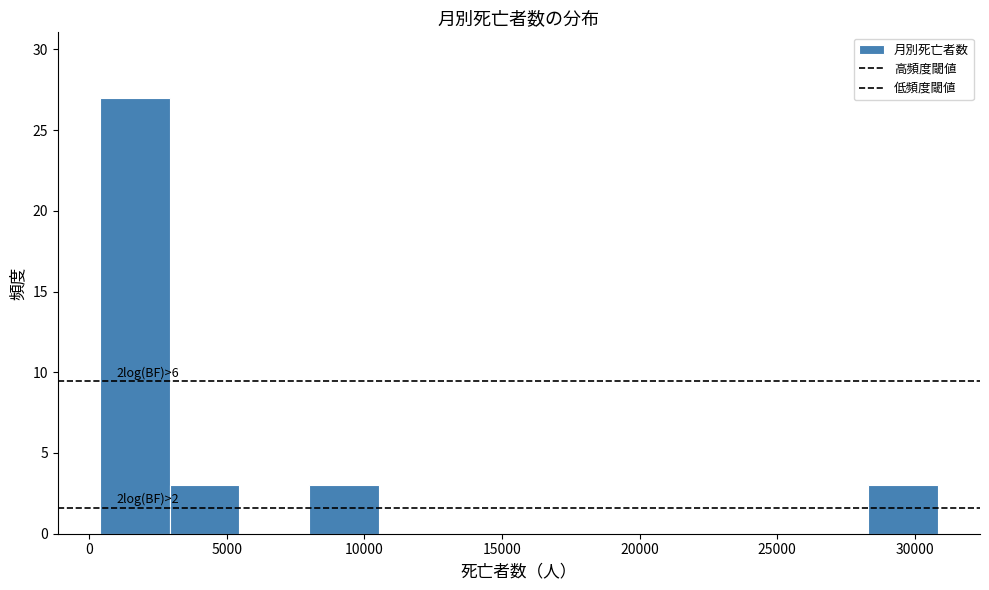

Which range on the x-axis has the tallest bar?

500 to 3000